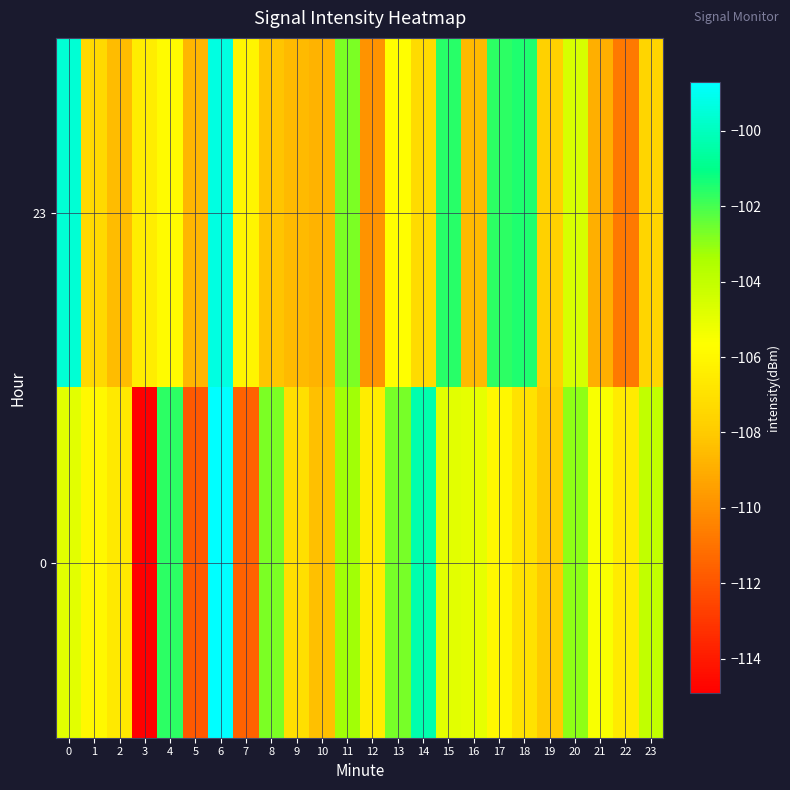

At which category is the sum across all series the highest?

6